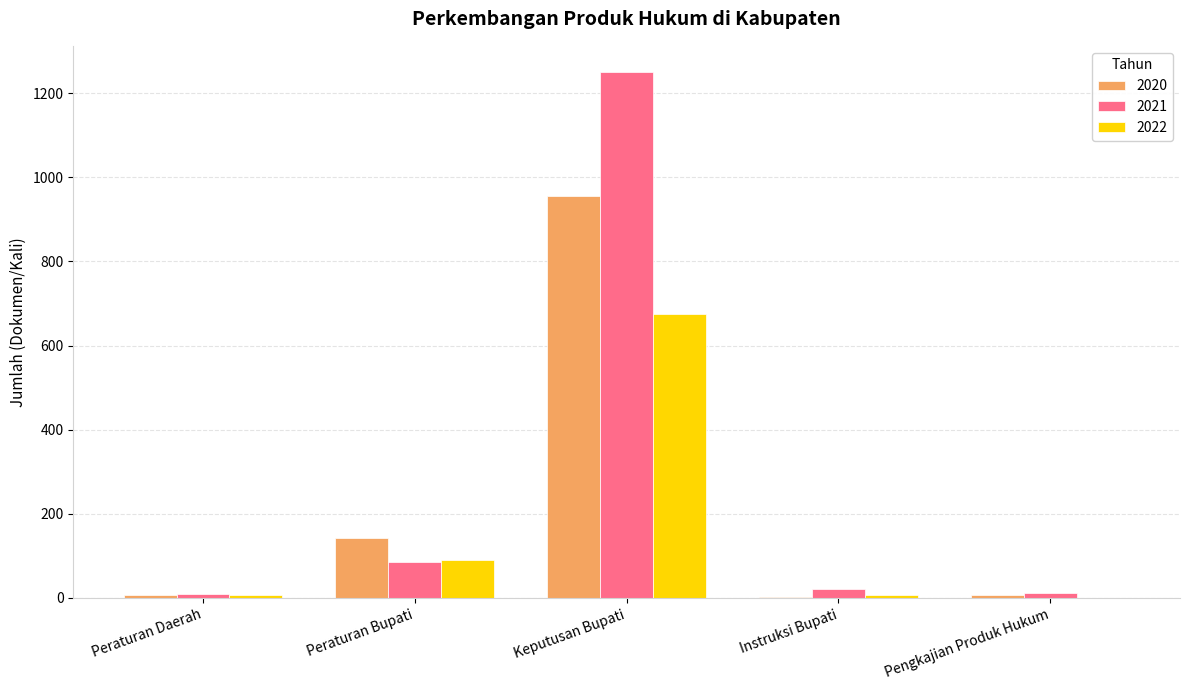

Between Peraturan Bupati and Keputusan Bupati, which series saw the biggest shift?

2021